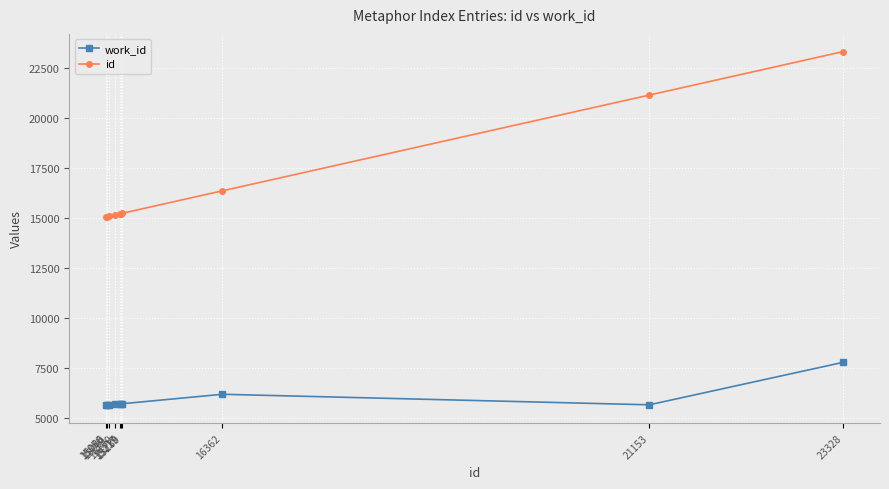

What is the minimum value for work_id?

5629